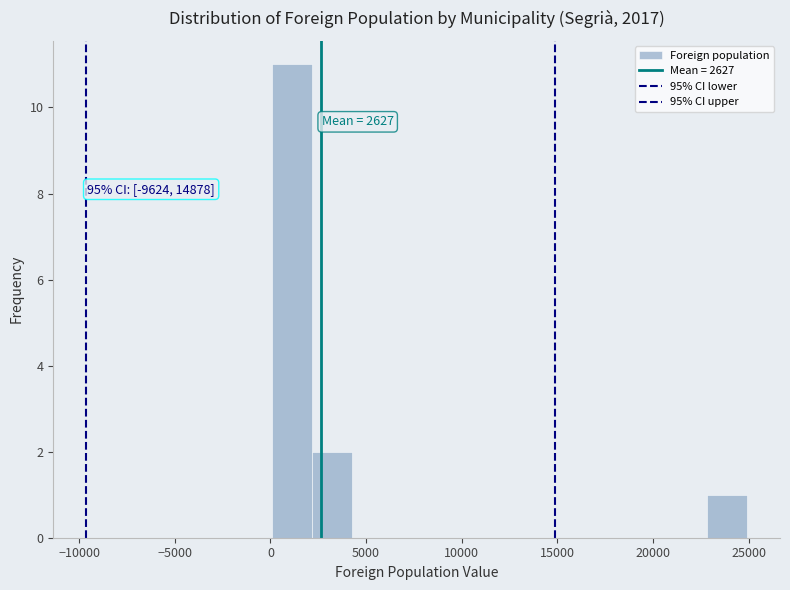

Over which range of the x-axis is the bar tallest?

0 to 2000